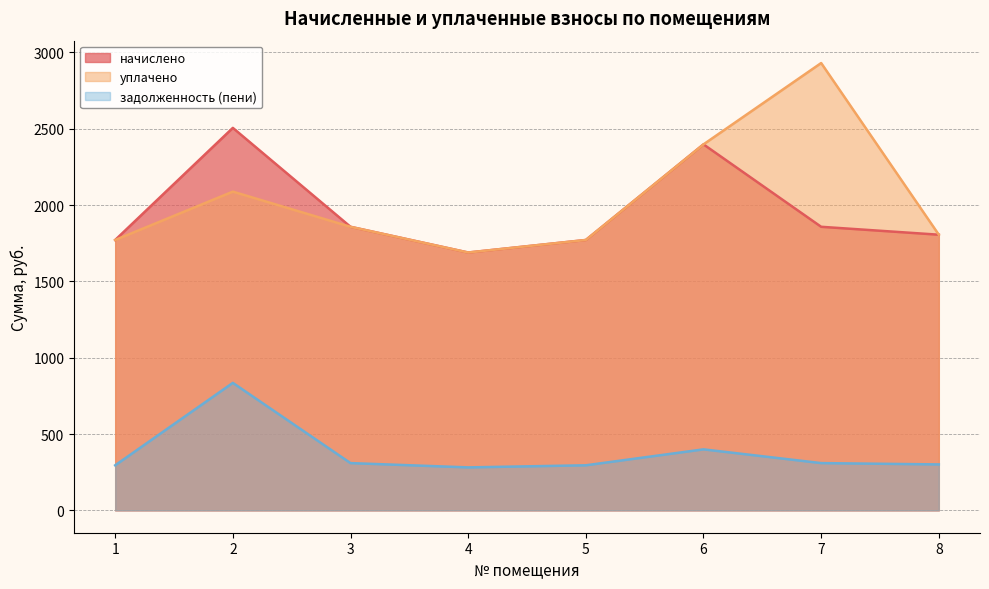

Does the chart have visible grid lines?

Yes